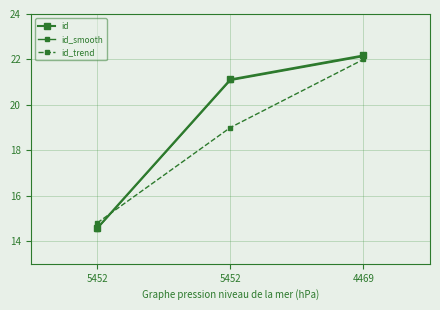

The value of id_trend at 5452 is 19000.0. True or false?

True